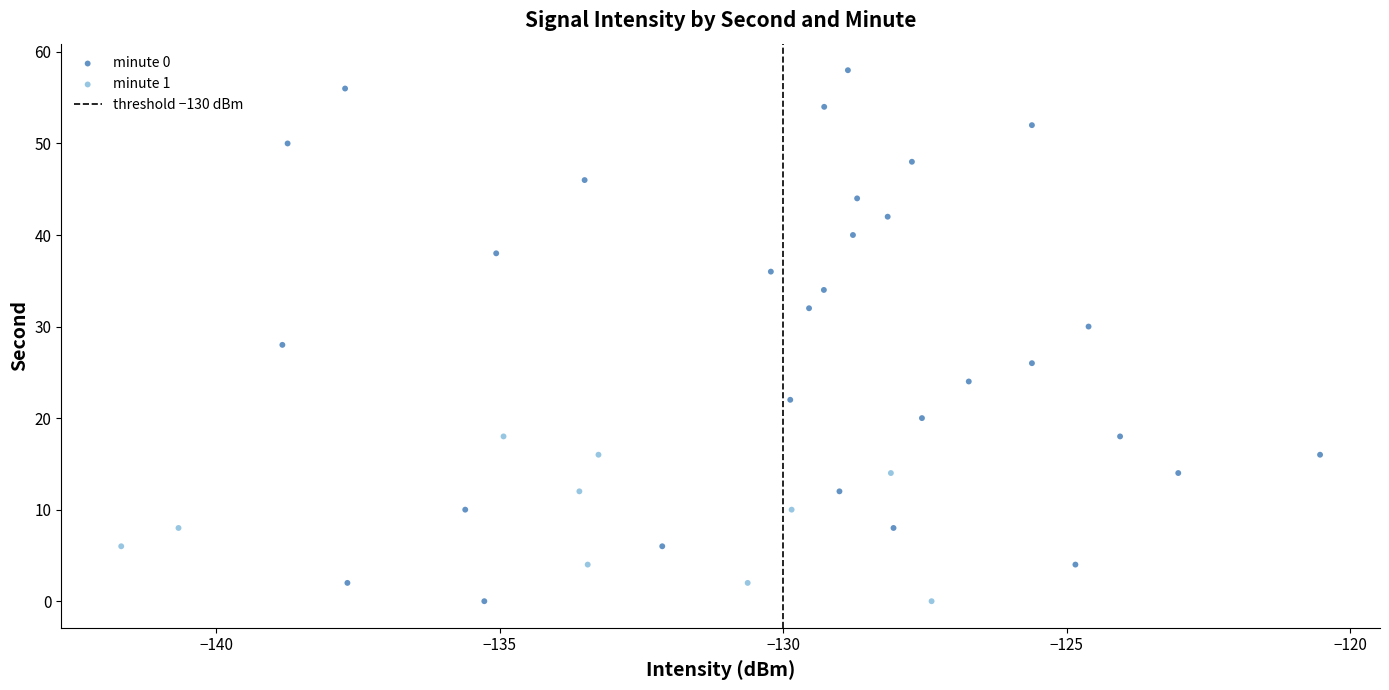

Which series has the widest spread of Y values?

minute 0